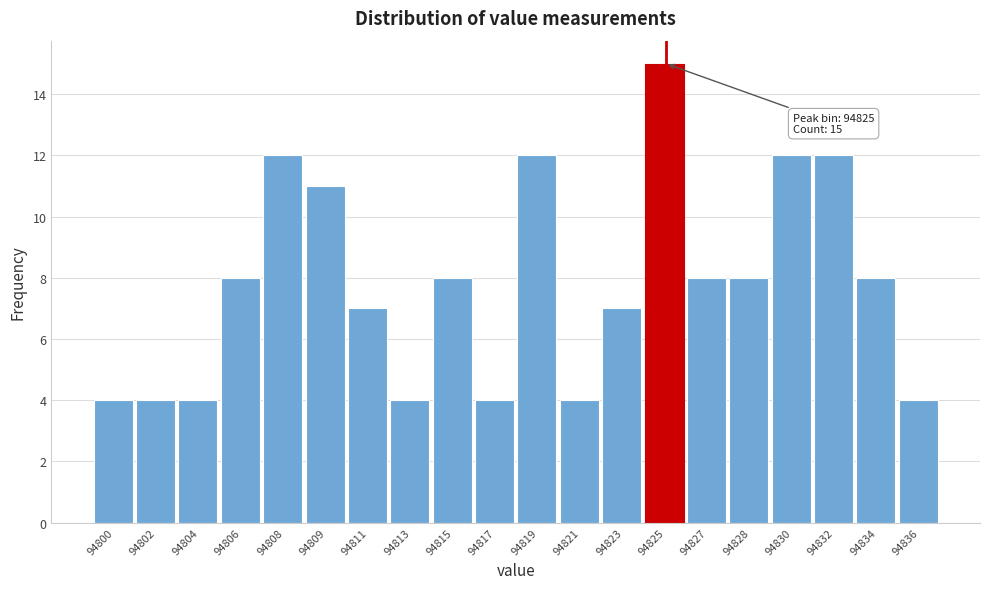

Reading left to right, what are all the values shown in this chart?

4	4	4	8	12	11	7	4	8	4	12	4	7	15	8	8	12	12	8	4